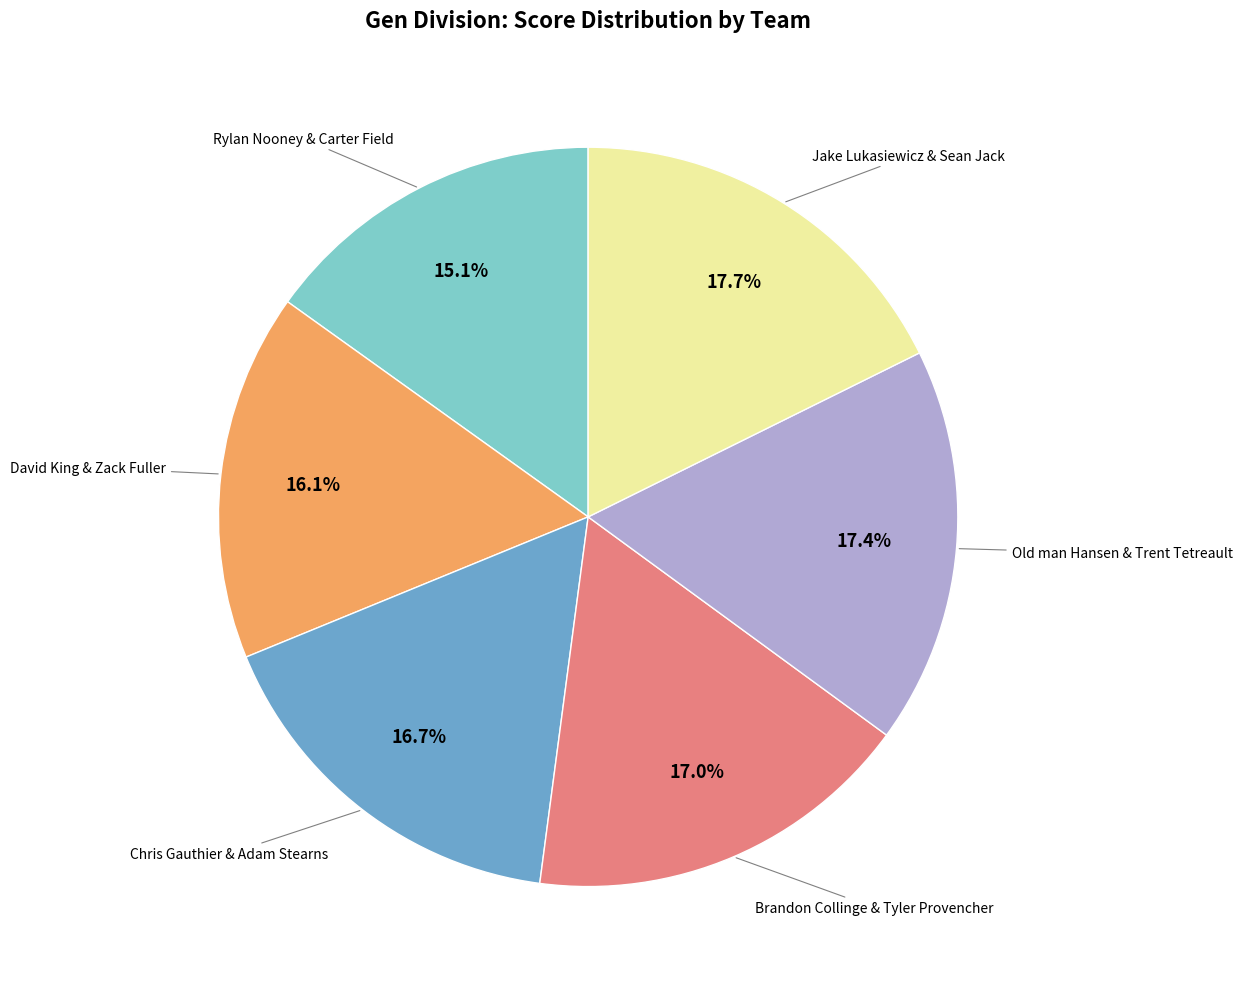

Does any single category account for the majority?

No